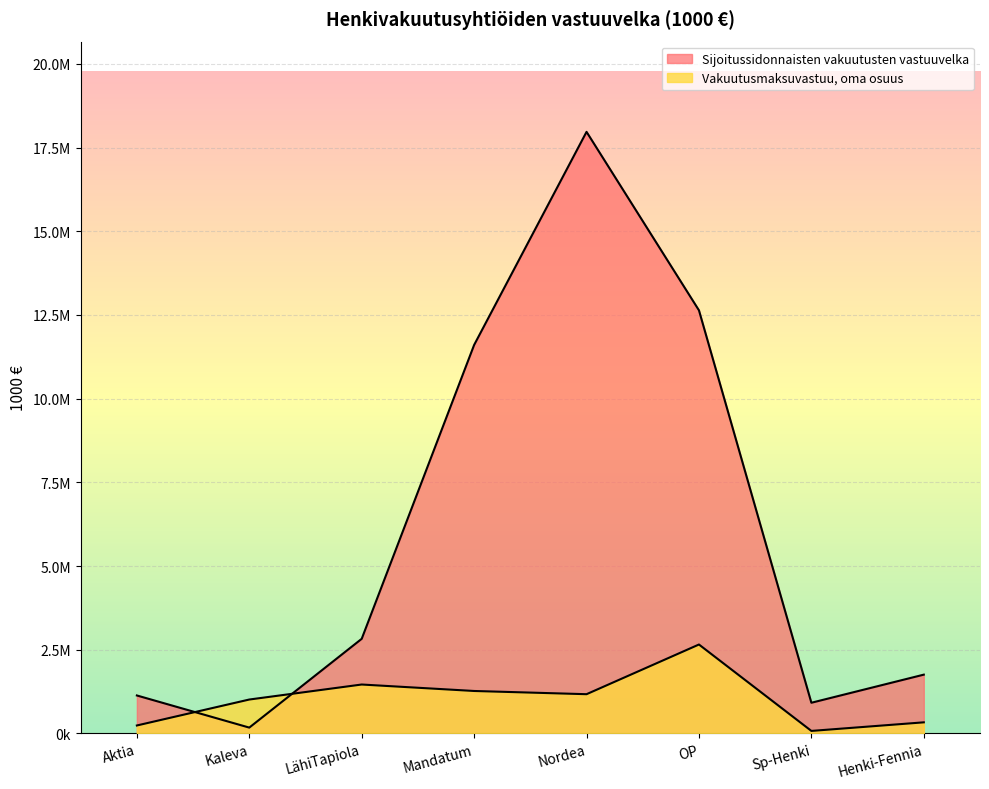

What is the label of the 1st point from the left?

Aktia